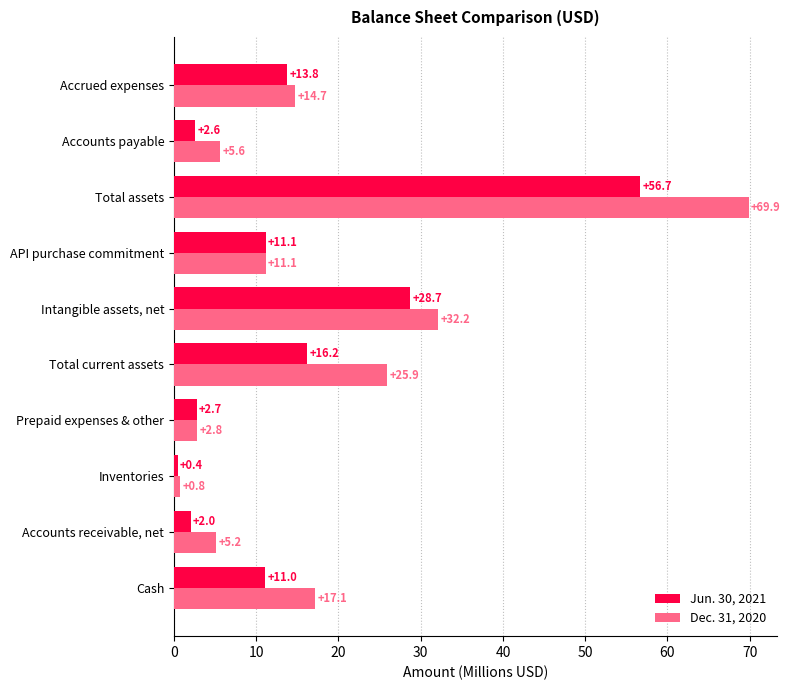

Between Intangible assets, net and Accounts payable, which series saw the biggest shift?

Dec. 31, 2020